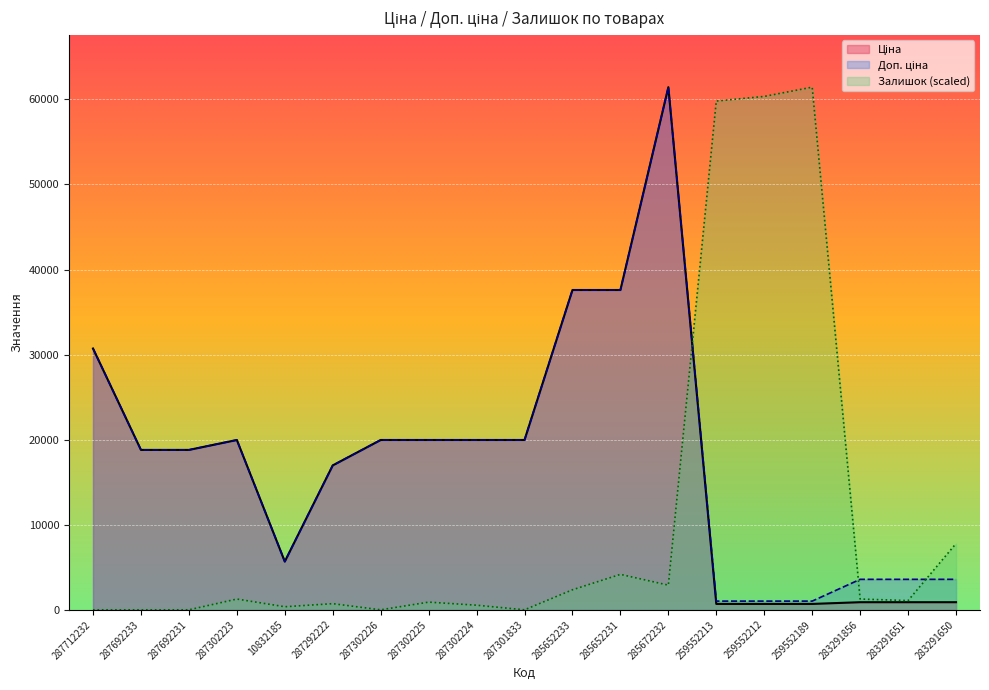

At which category does the chart reach its minimum across all series?

287712232